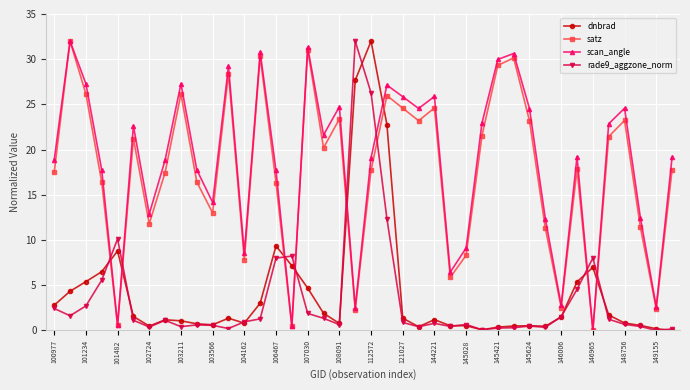

True or false: satz and rade9_aggzone_norm intersect in this chart.

True